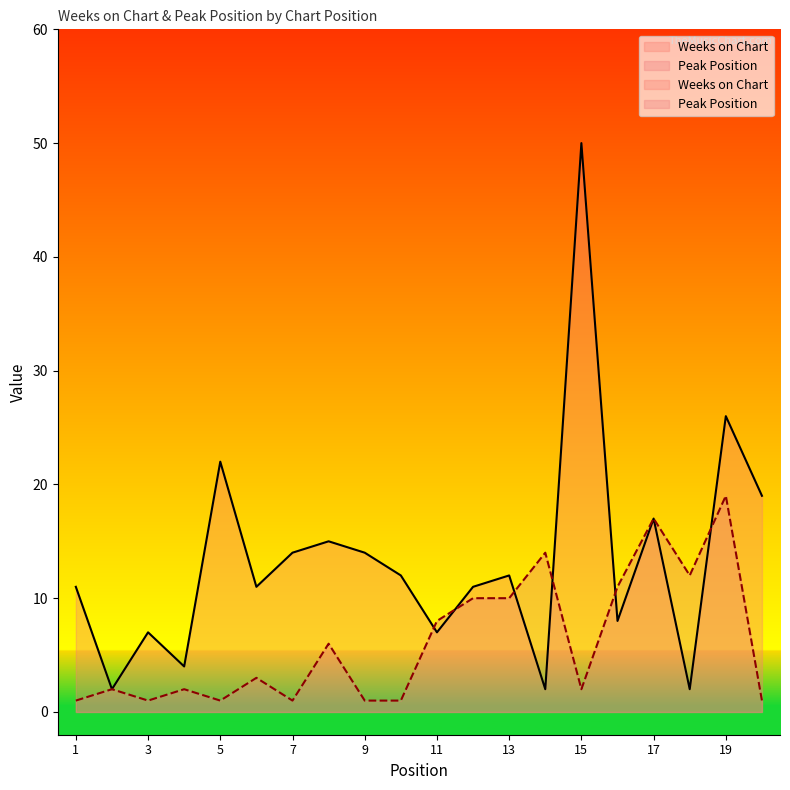

The Weeks on Chart series shows 11 at 6. True or false?

True